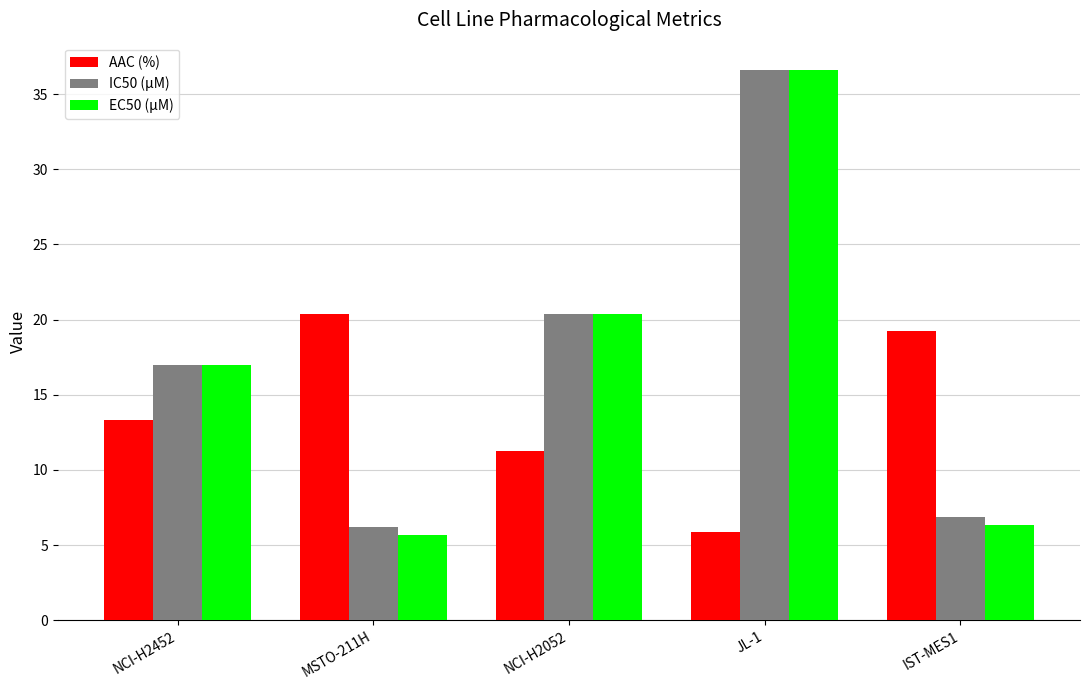

Between JL-1 and IST-MES1, which series saw the biggest shift?

EC50 (µM)